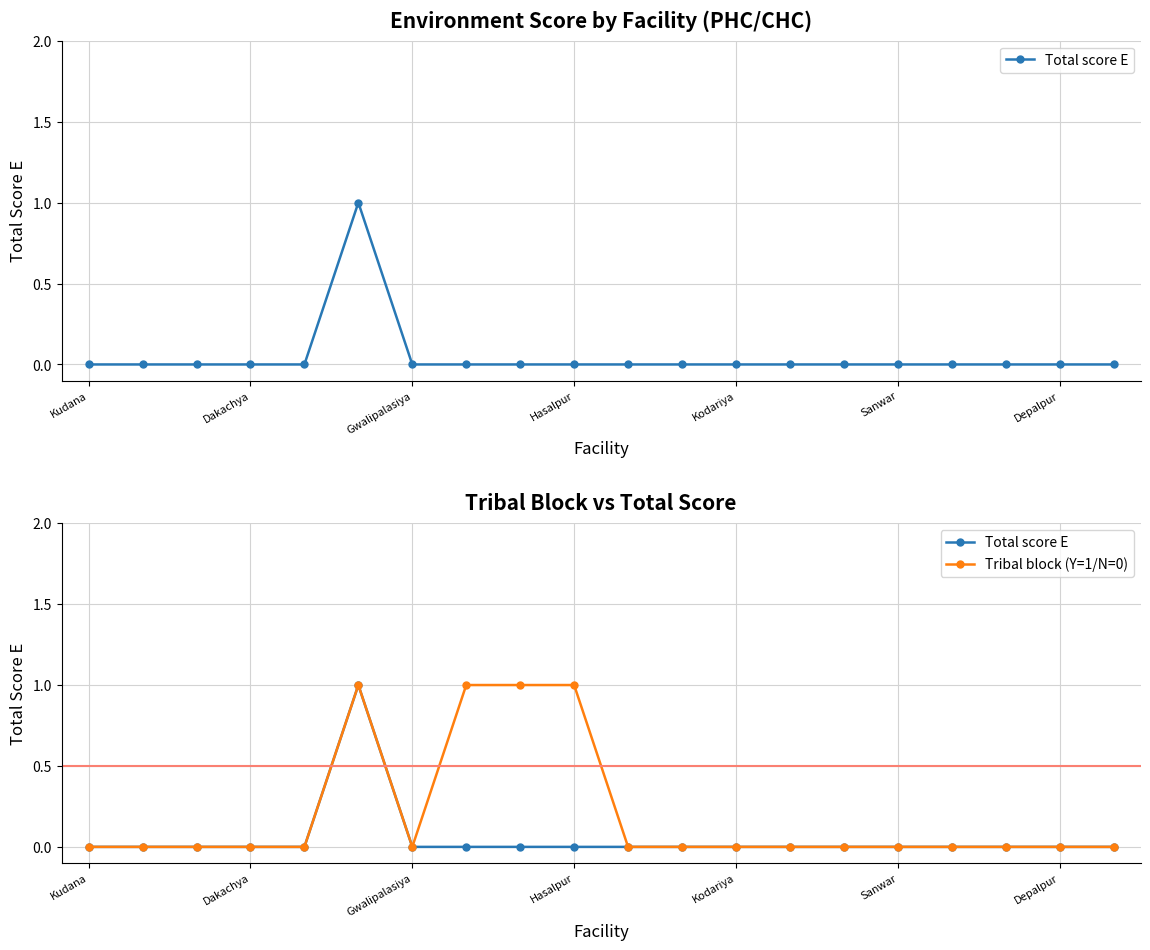

True or false: Tribal block (Y=1/N=0) and Total score E cross at least once.

False